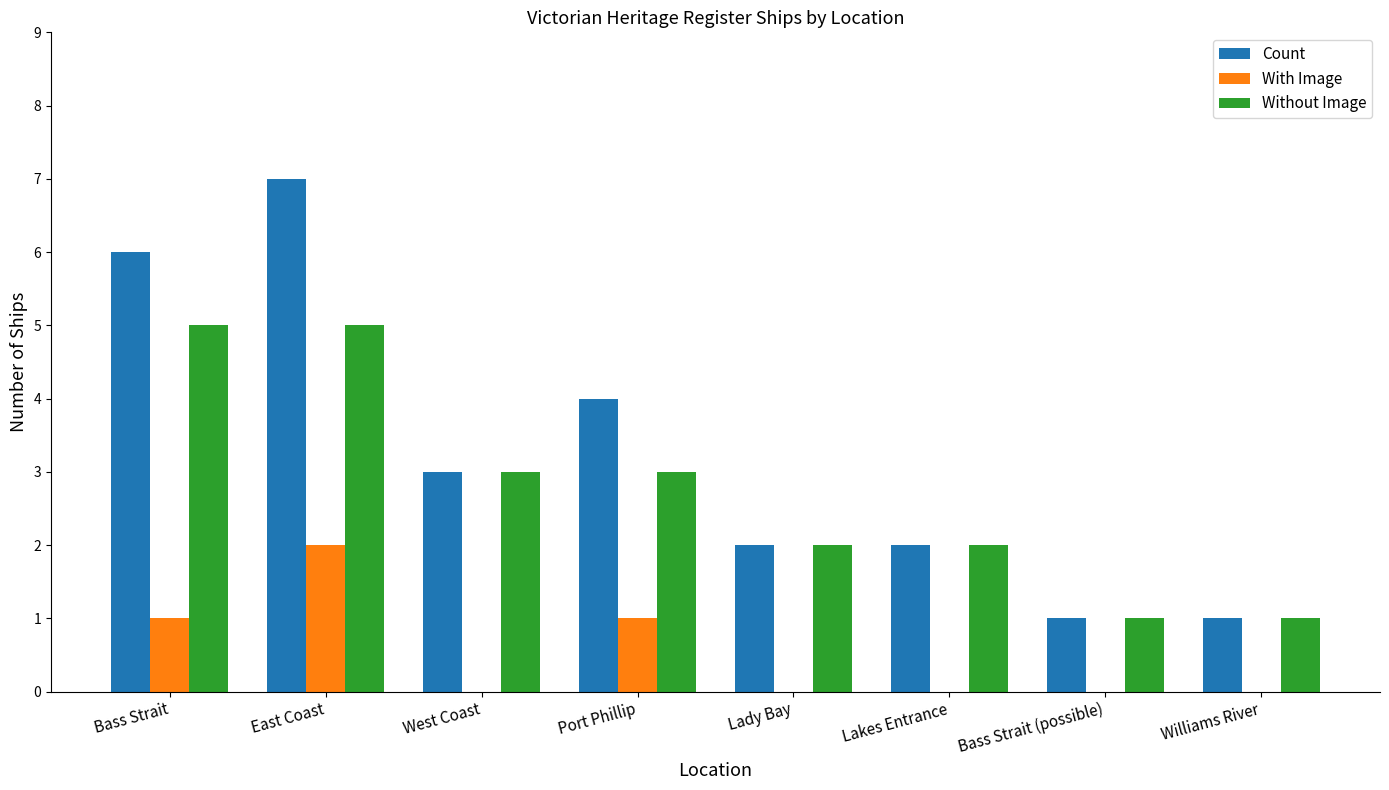

What is the total value across all series at Williams River?

2